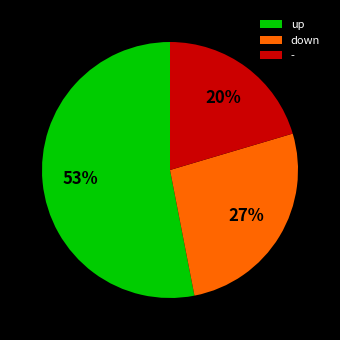

To the nearest percent, what percentage of the pie is -?

20%